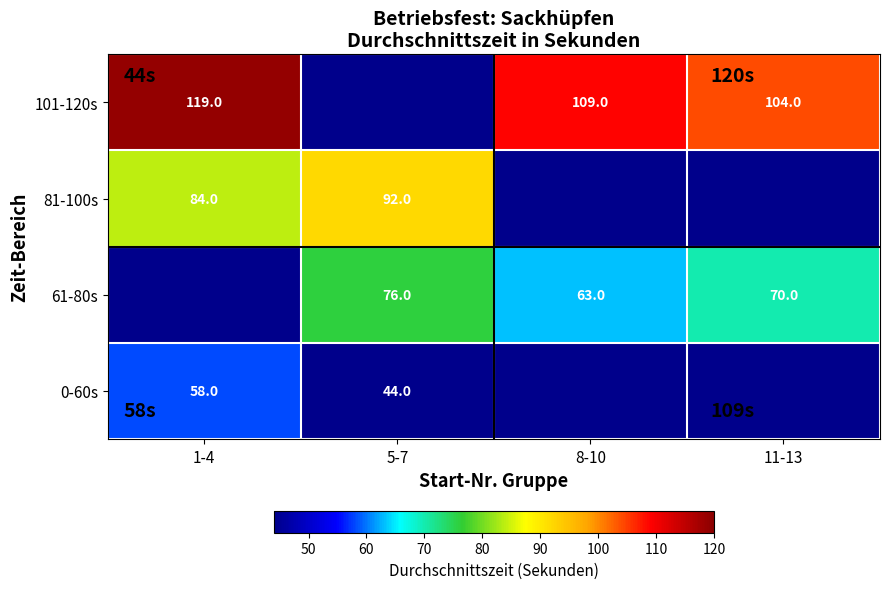

Is the value of 81-100s at 1-4 greater than the value of 61-80s at 5-7?

Yes